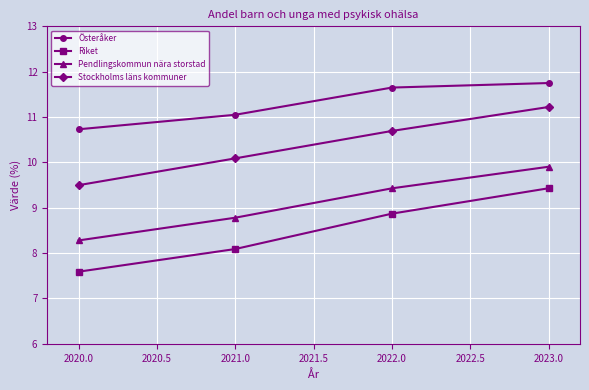

What is the difference between the maximum and minimum values in the Pendlingskommun nära storstad series?

1.6